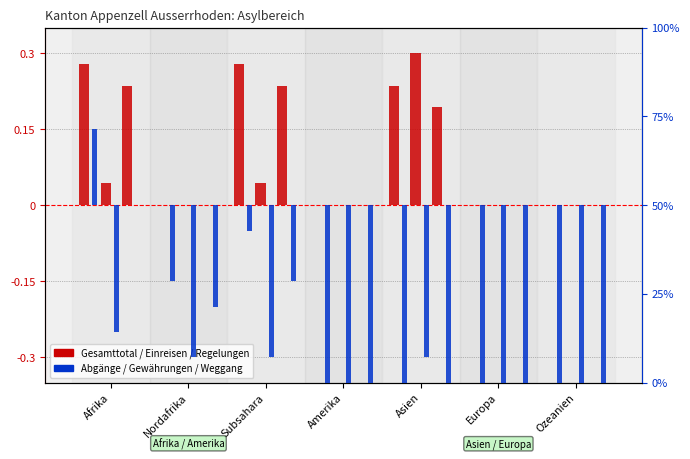

True or false: Weggang (col_14) has a value of 31.0 at Afrika.

False